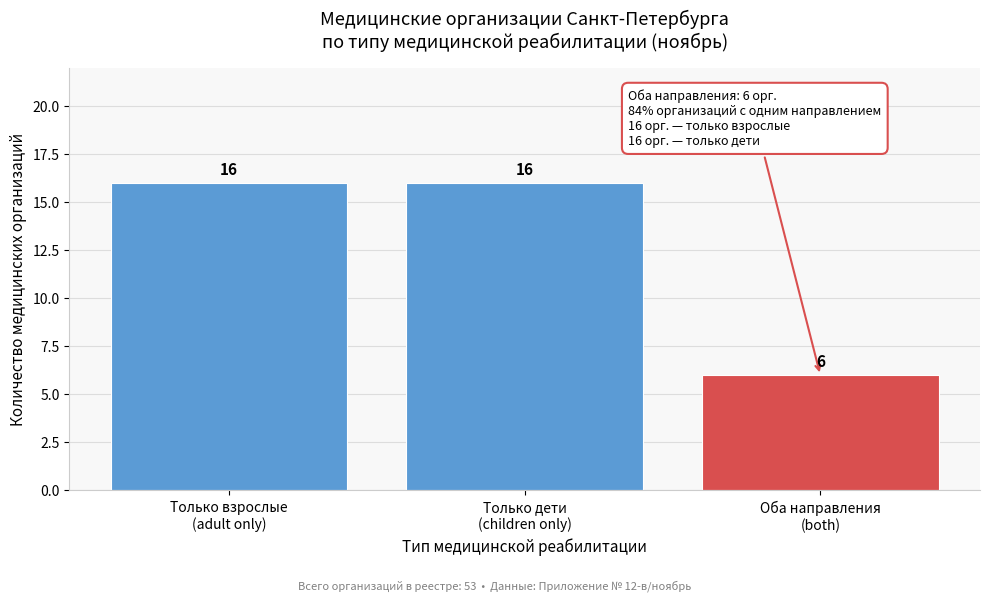

Reading left to right, transcribe all the data shown in this chart.

16	16	6